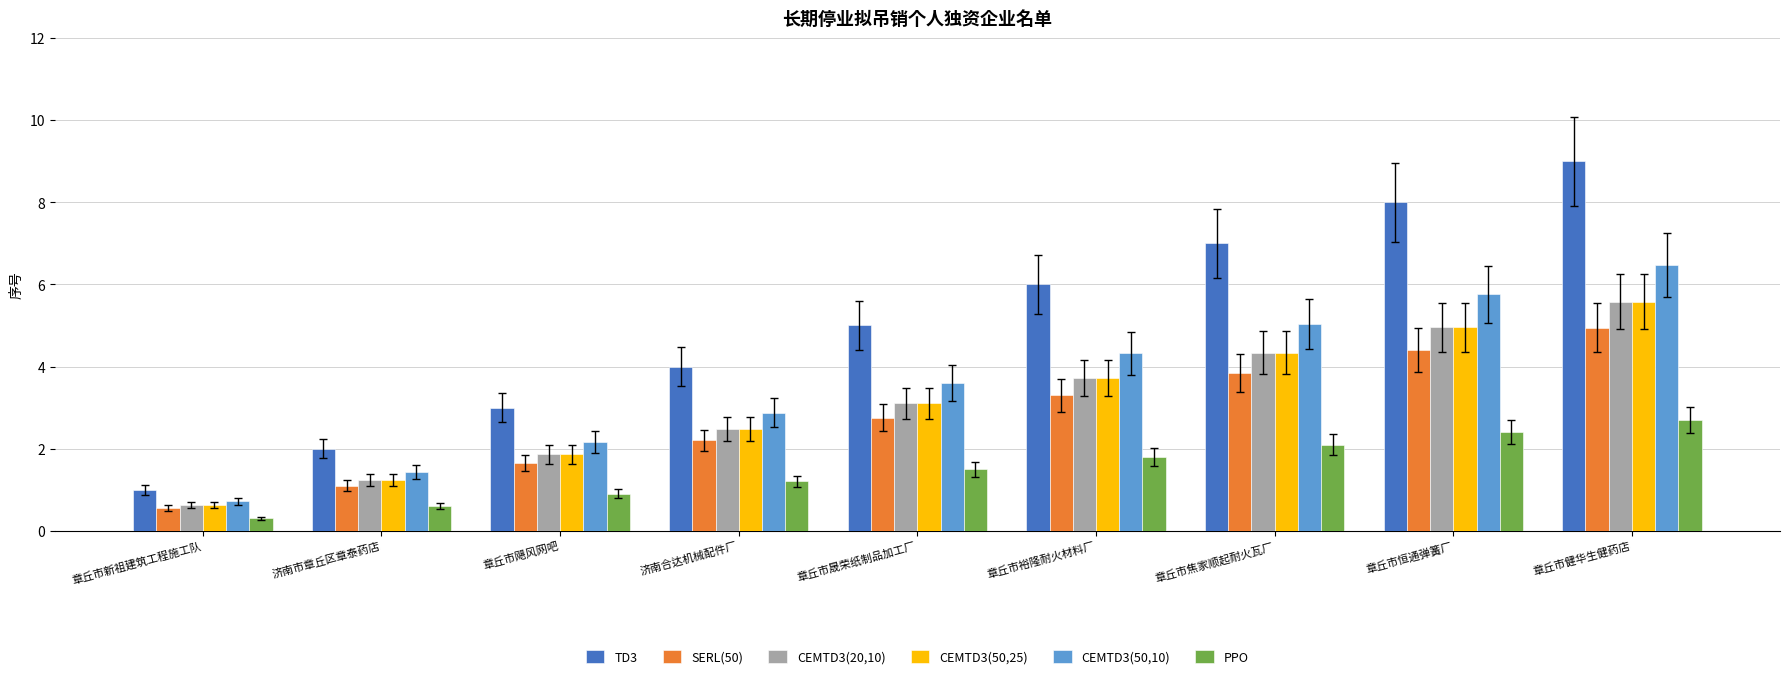

Rank the categories by TD3 value from lowest to highest.

章丘市新祖建筑工程施工队, 济南市章丘区章泰药店, 章丘市飓风网吧, 济南合达机械配件厂, 章丘市晟荣纸制品加工厂, 章丘市裕隆耐火材料厂, 章丘市焦家顺起耐火瓦厂, 章丘市恒通弹簧厂, 章丘市健华生健药店